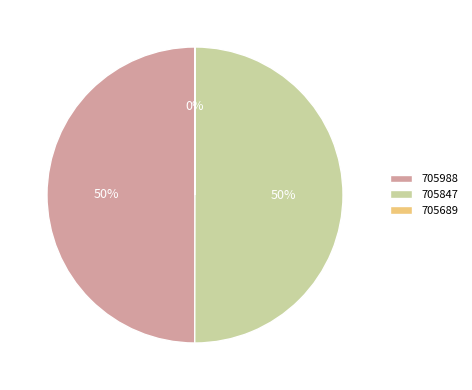

To the nearest percent, what is the difference between the largest and smallest slice percentages?

50%